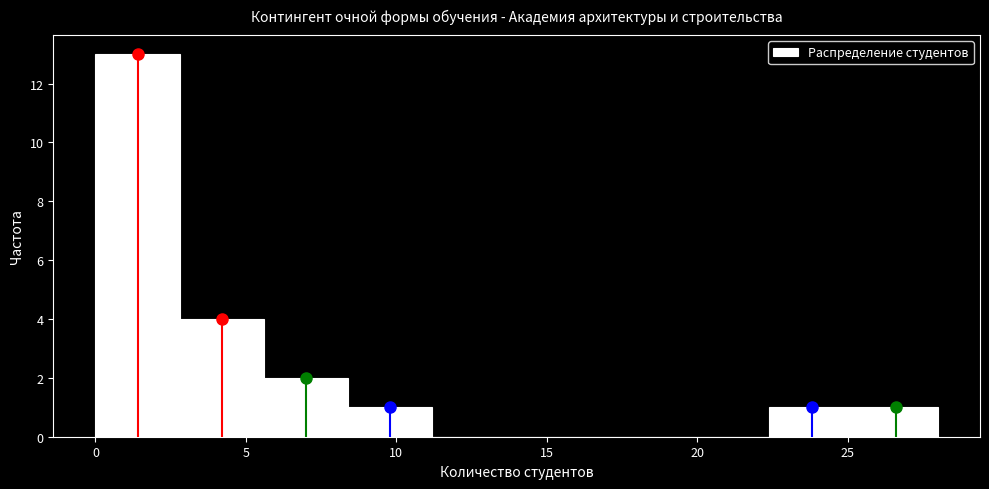

Which range on the x-axis has the tallest bar?

0.0 to 2.8